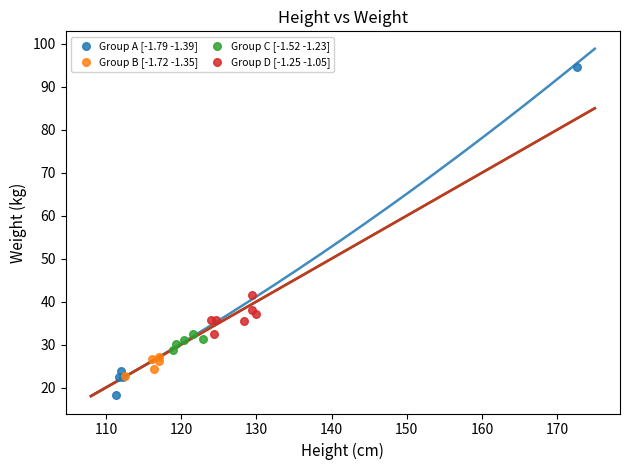

Which series contains the lowest Y value?

Group A [-1.79 -1.39]